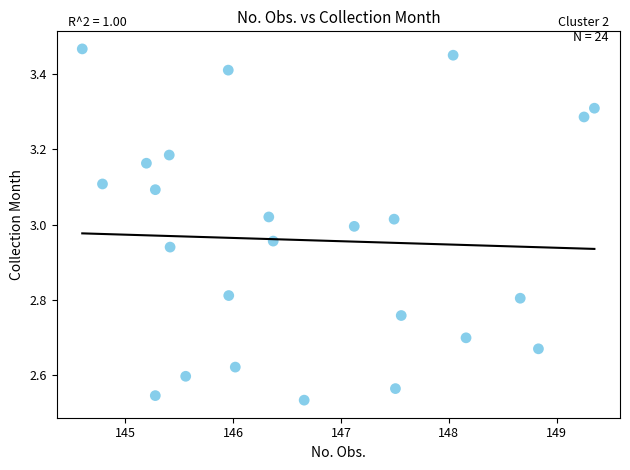

What is the range of Y values (max minus min)?

0.9